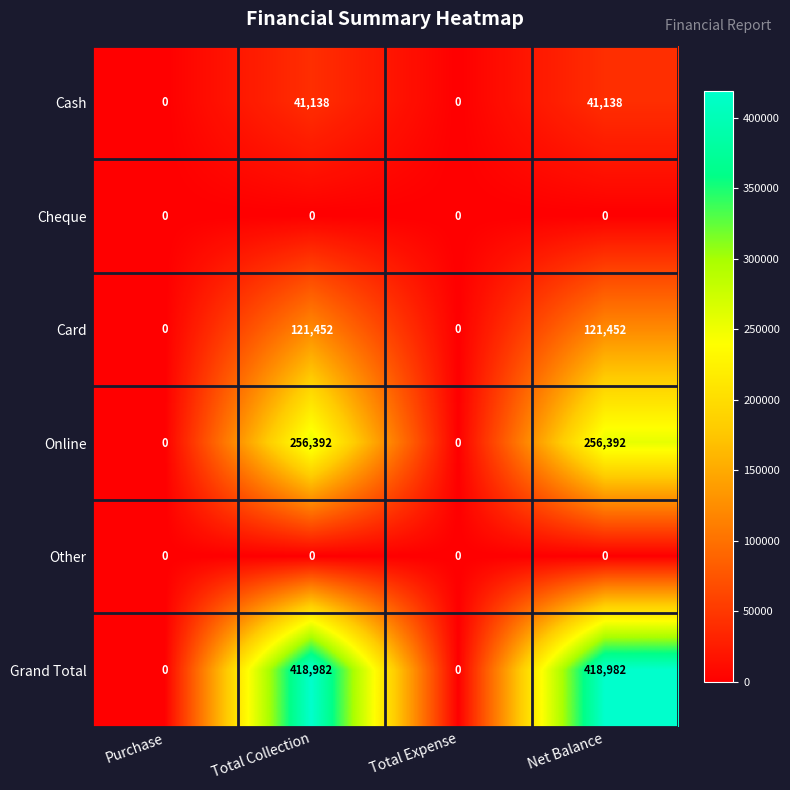

Which series has the largest range (max minus min)?

Grand Total